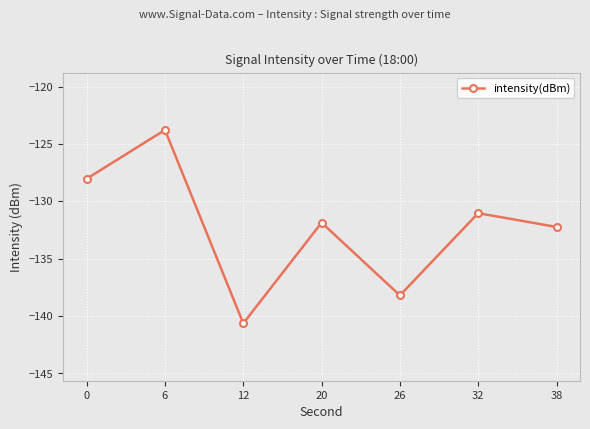

Count the number of categories in the chart.

7